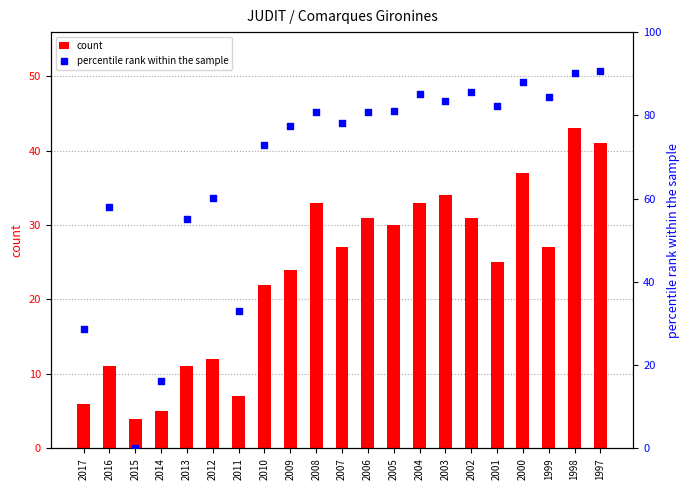

Which series reaches the minimum Y coordinate?

percentile rank within the sample